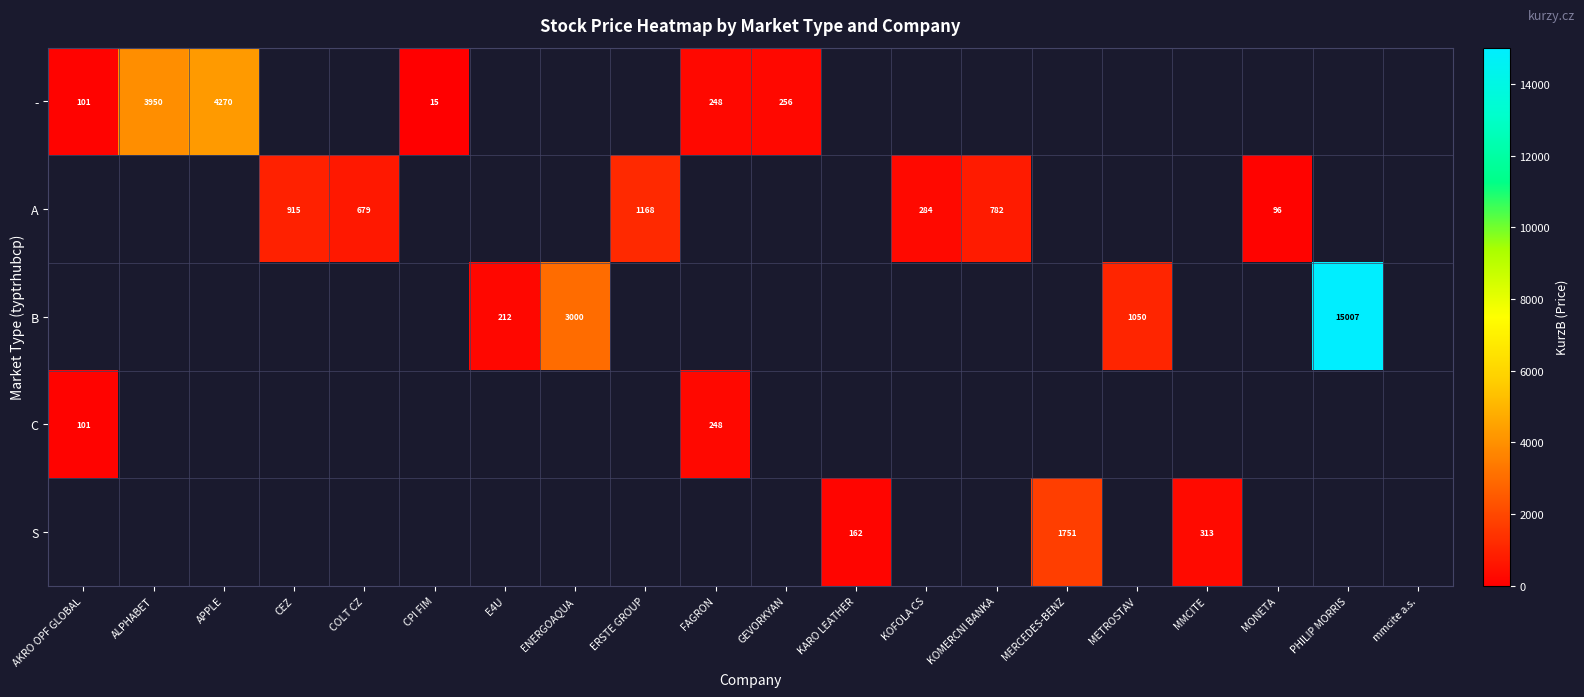

How many series are shown in this chart?

5